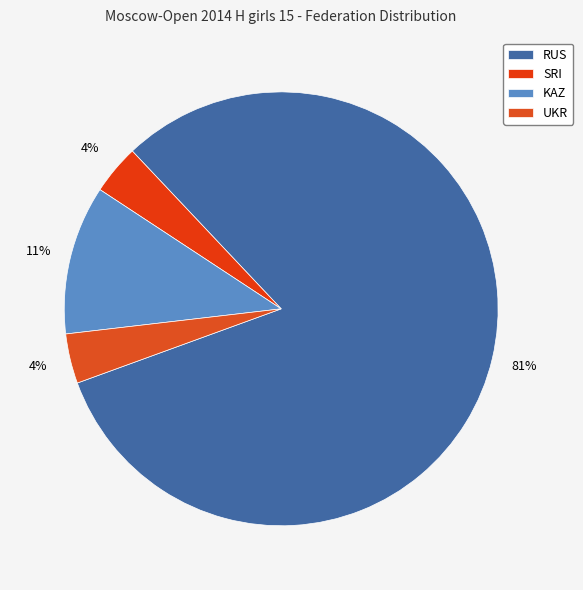

How many slices are in this pie chart?

4